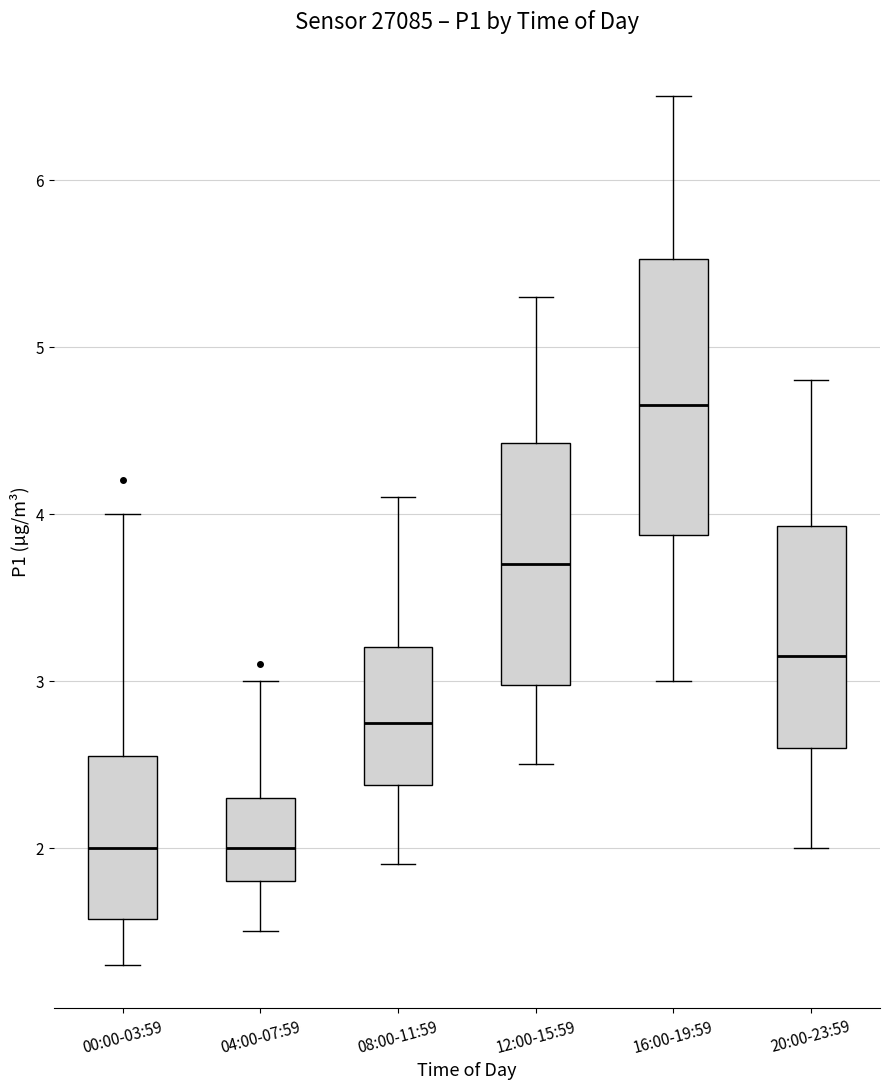

Where does the median line of the box for 16:00-19:59 sit on the y-axis? The values are not printed on the chart, so give them approximately, as read against the axis.

4.7